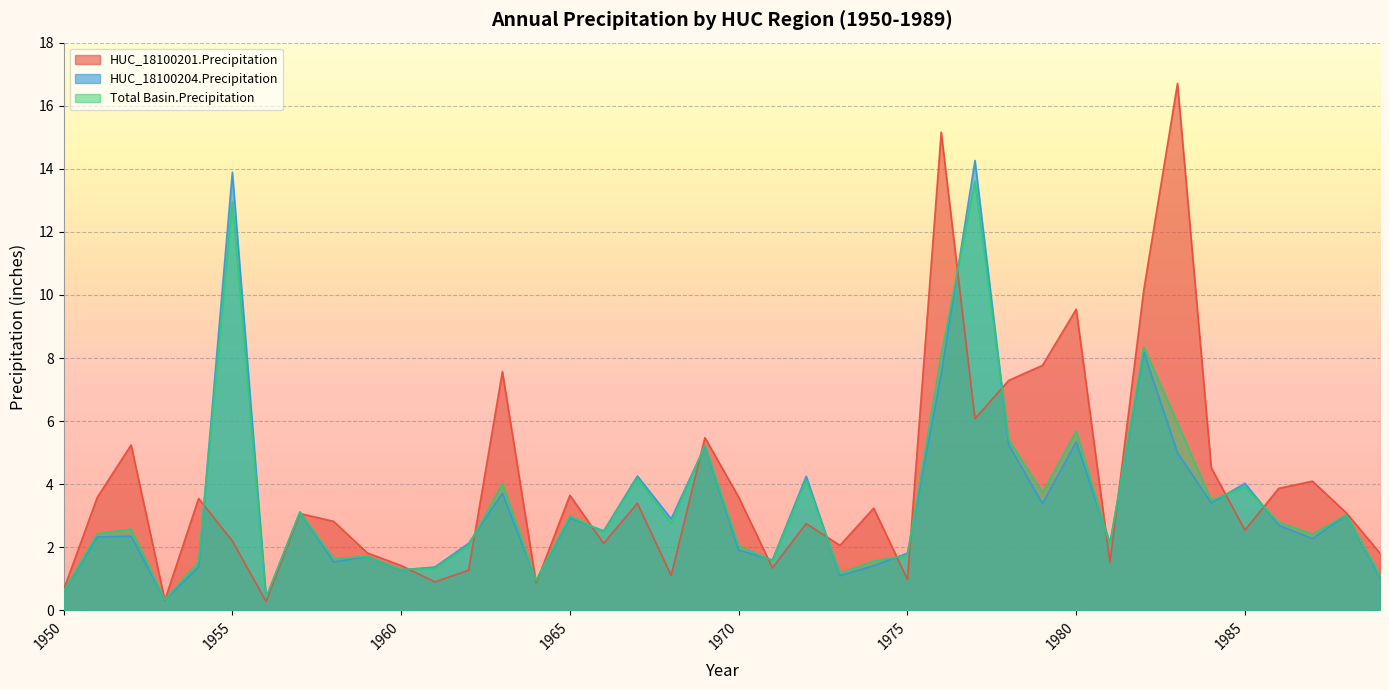

Which series has the widest spread of values?

HUC_18100201.Precipitation